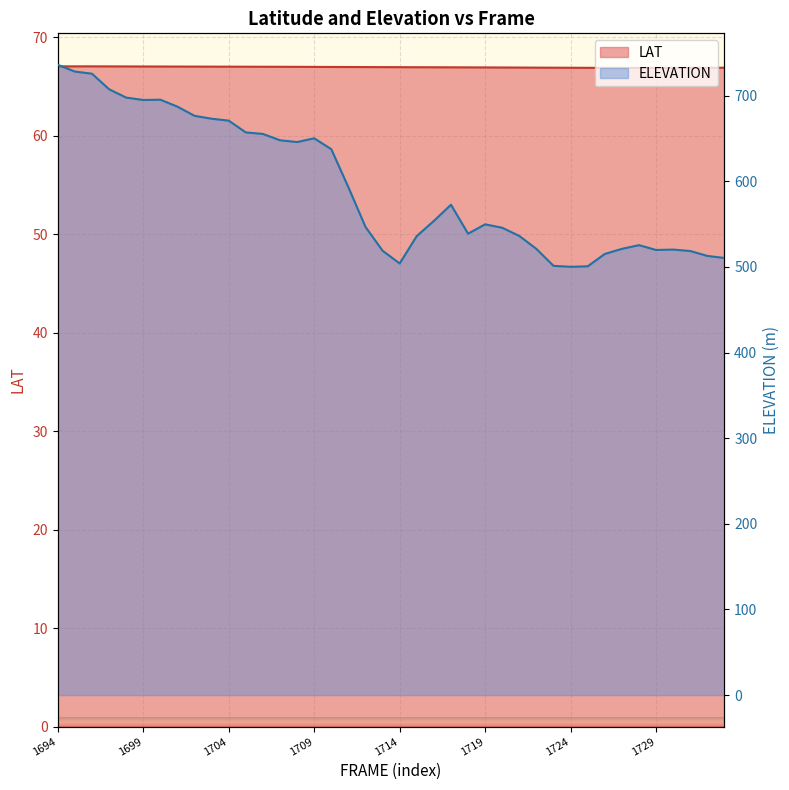

Which series has the largest total across all categories?

ELEVATION